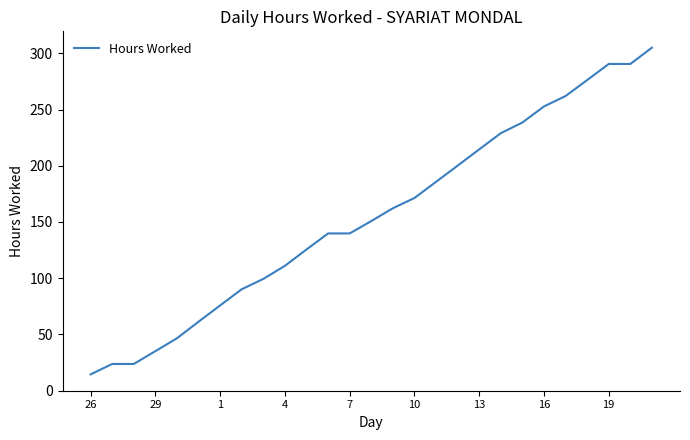

What is the greatest value displayed?

305.0